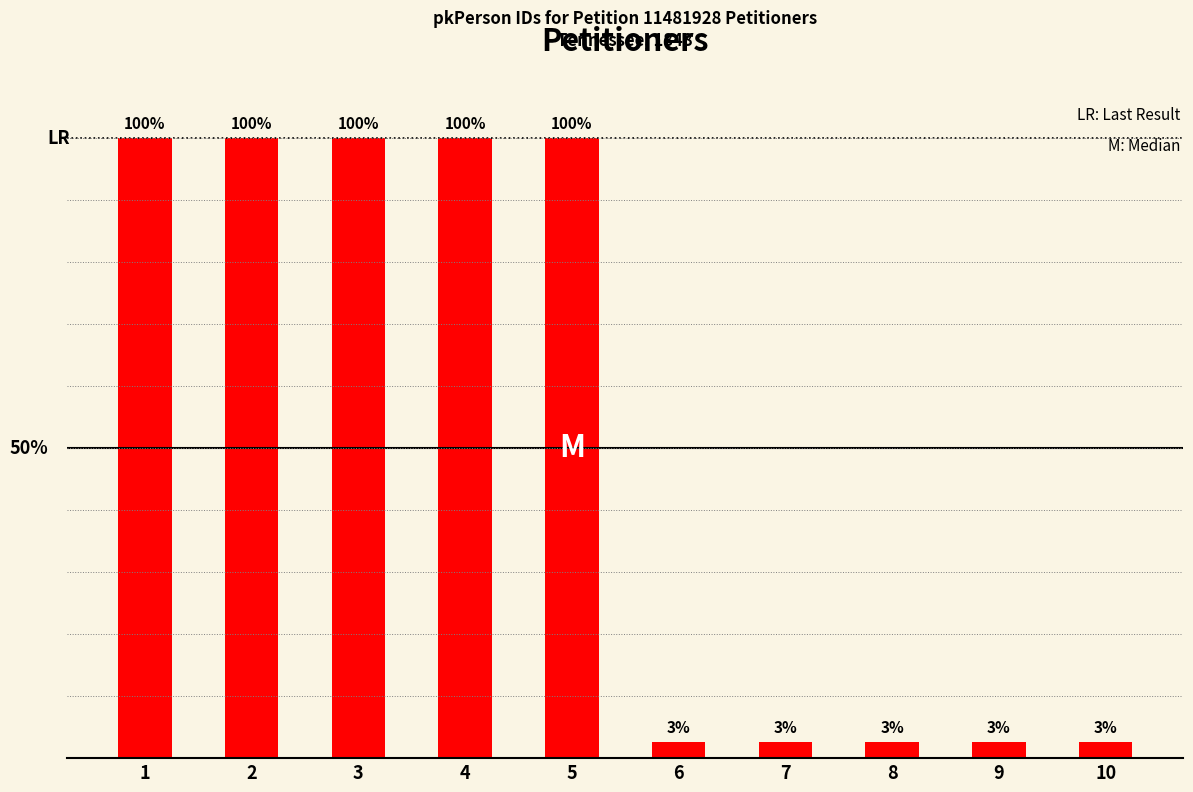

Is it true that the value at 1 is 65.2?

False